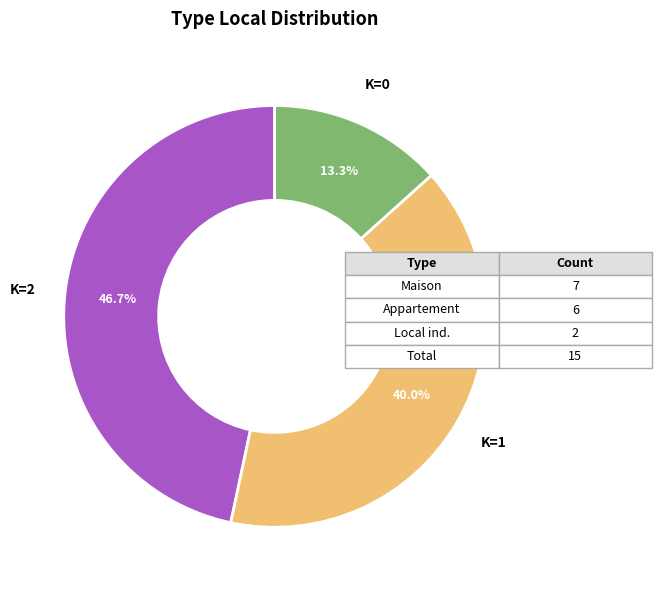

Does any single category account for the majority?

No